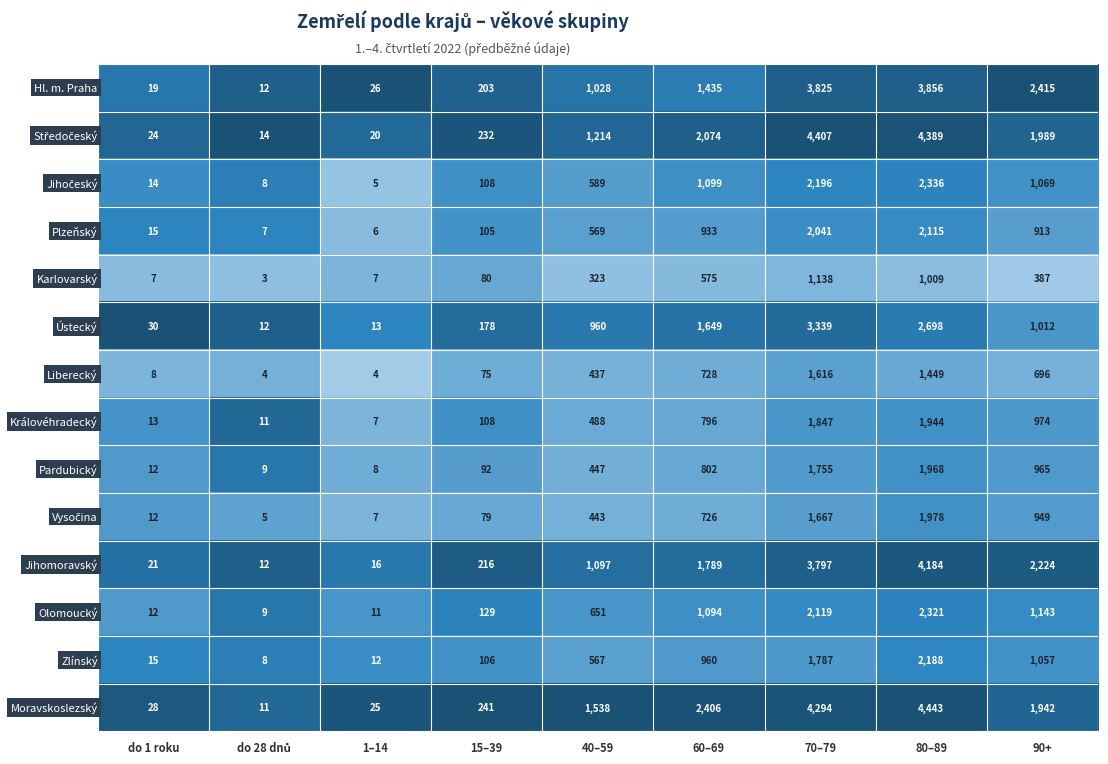

What is the minimum value shown in the chart?

3